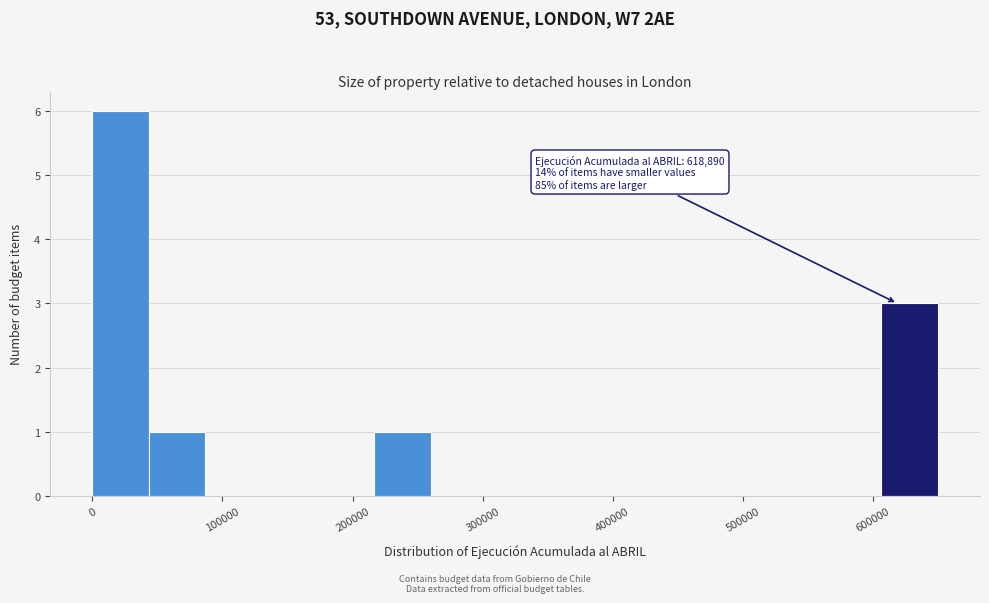

Over which range of the x-axis is the bar tallest?

0 to 40000